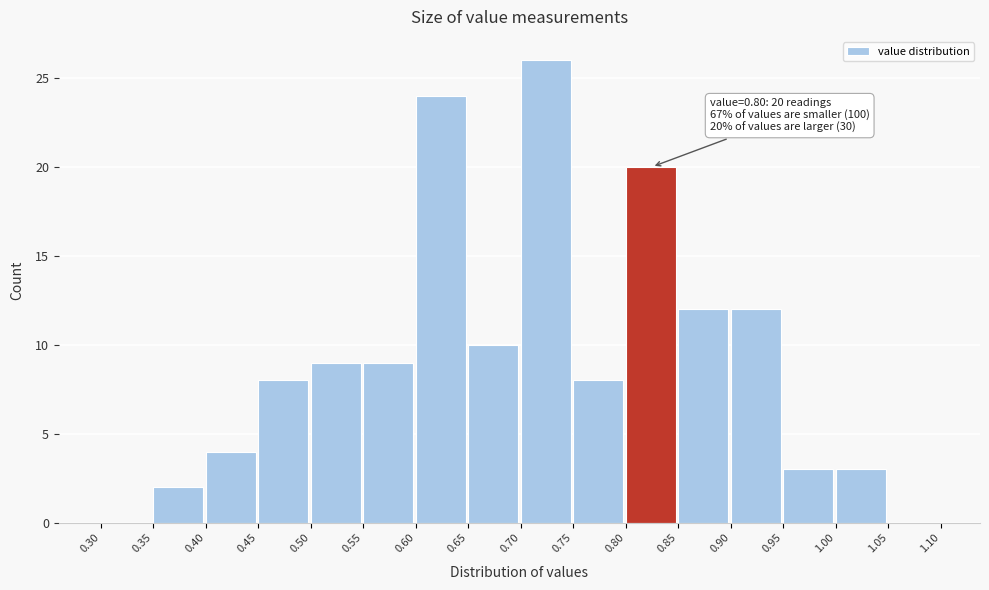

Over which range of the x-axis is the bar tallest?

0.70 to 0.75